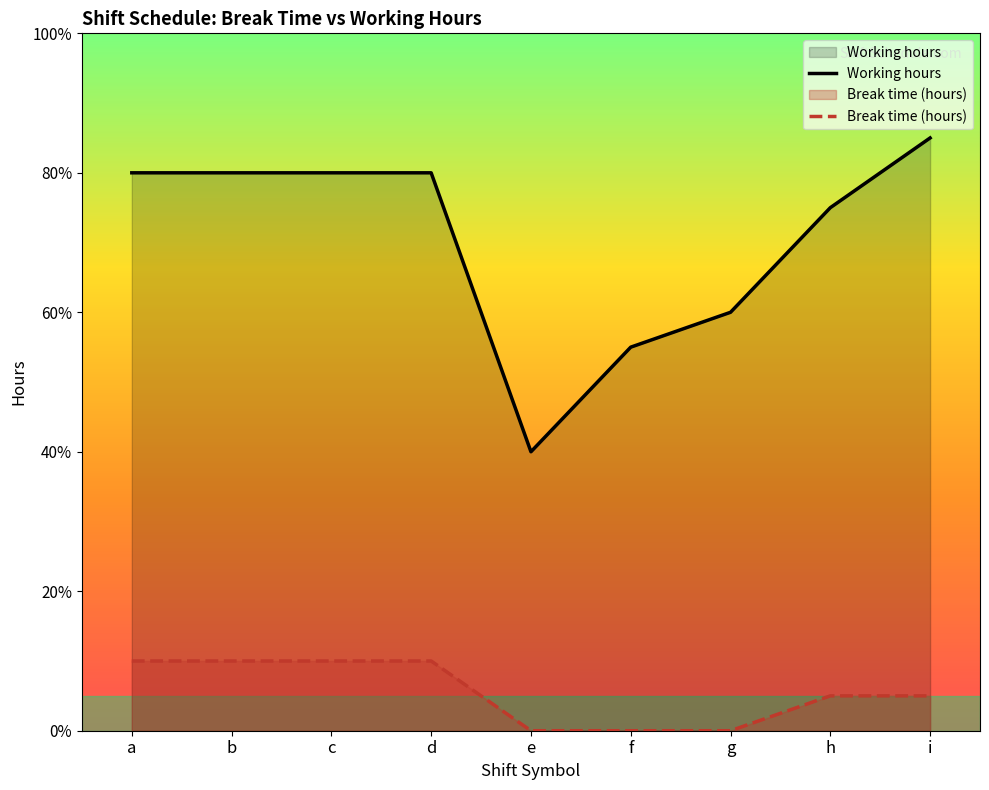

What is the difference between the second highest and second lowest values in the Break time (hours) series?

1.0